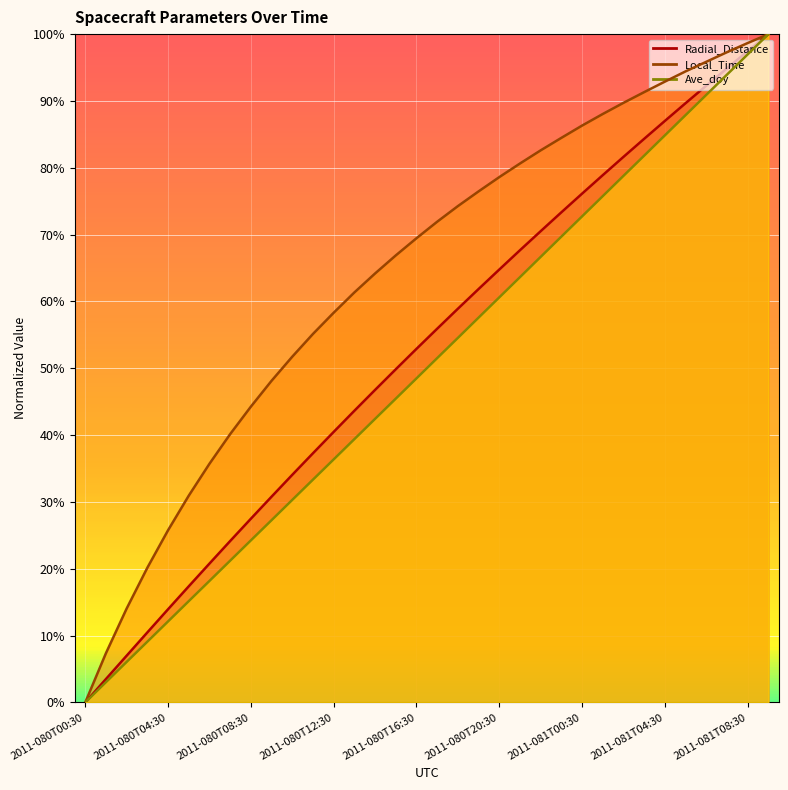

Is it true that Ave_doy equals 27.3 at 2011-080T09:30?

True